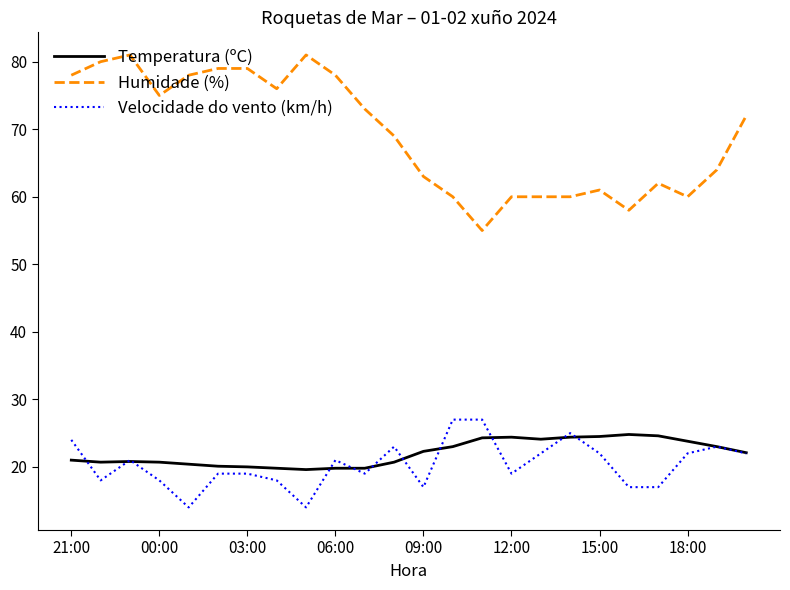

Which series has the largest total across all categories?

Humidade (%)